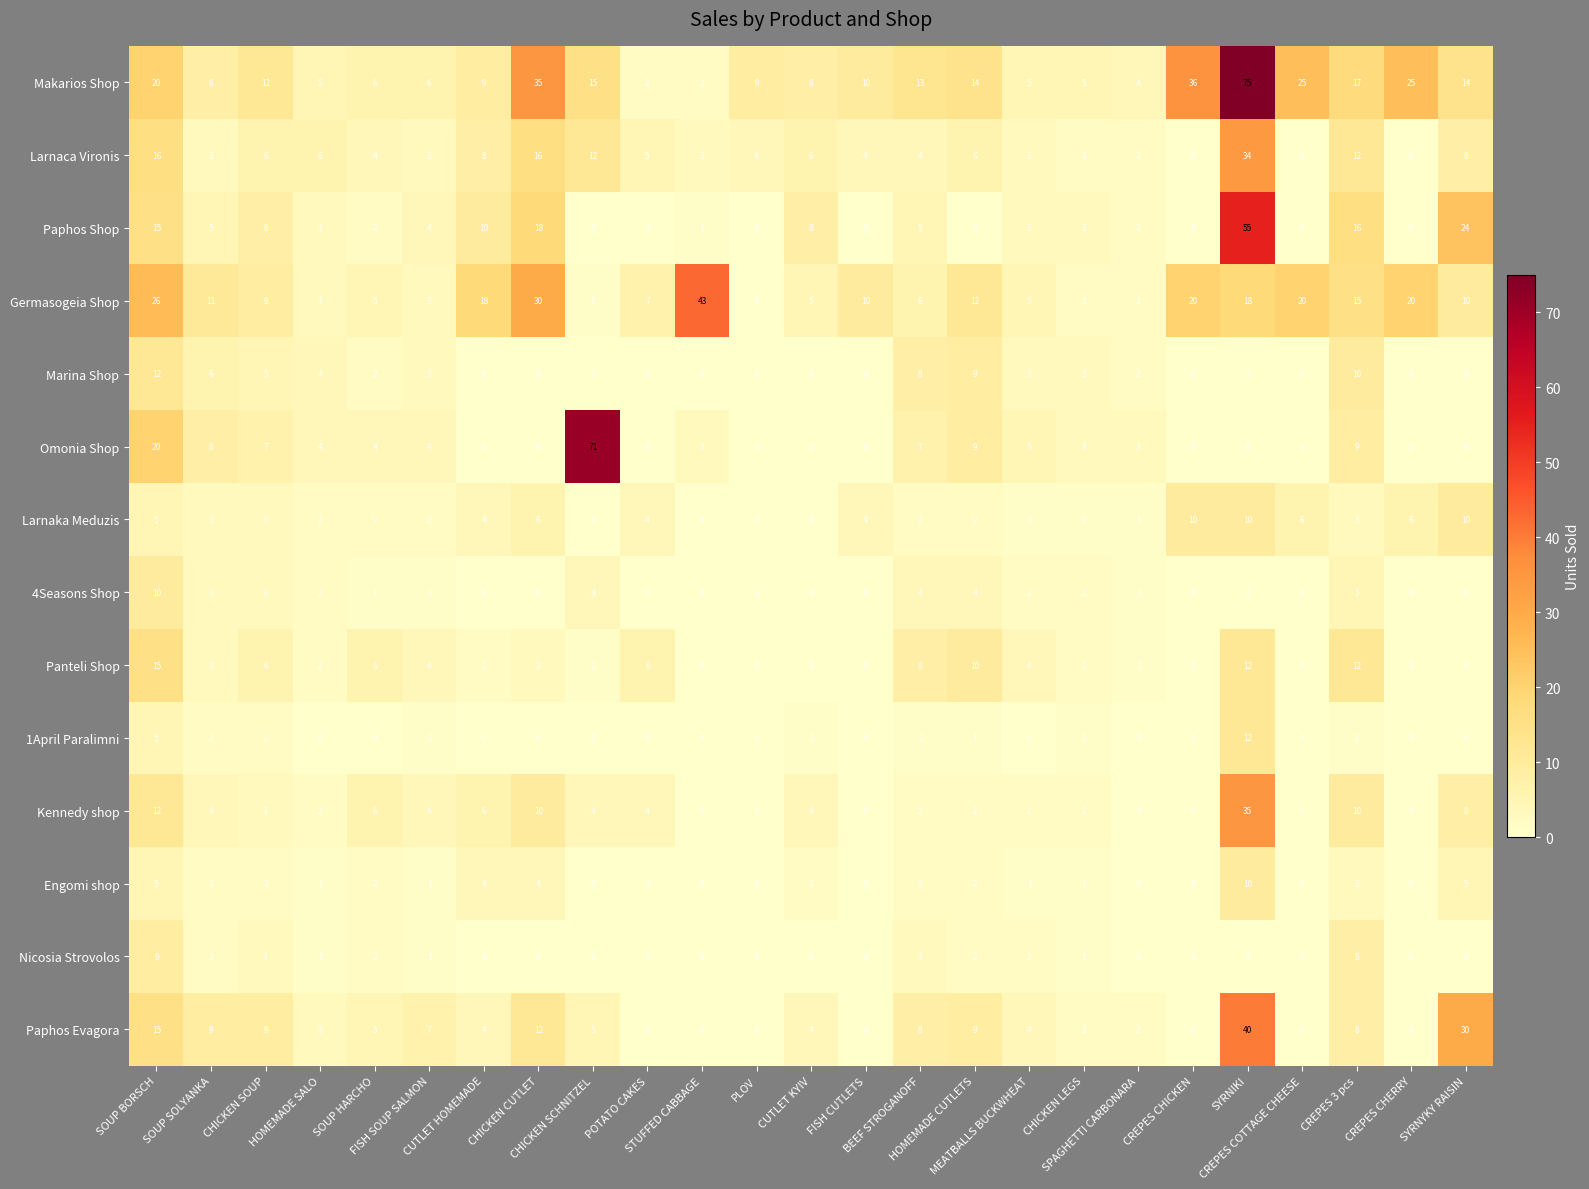

Count the number of data series in this chart.

14